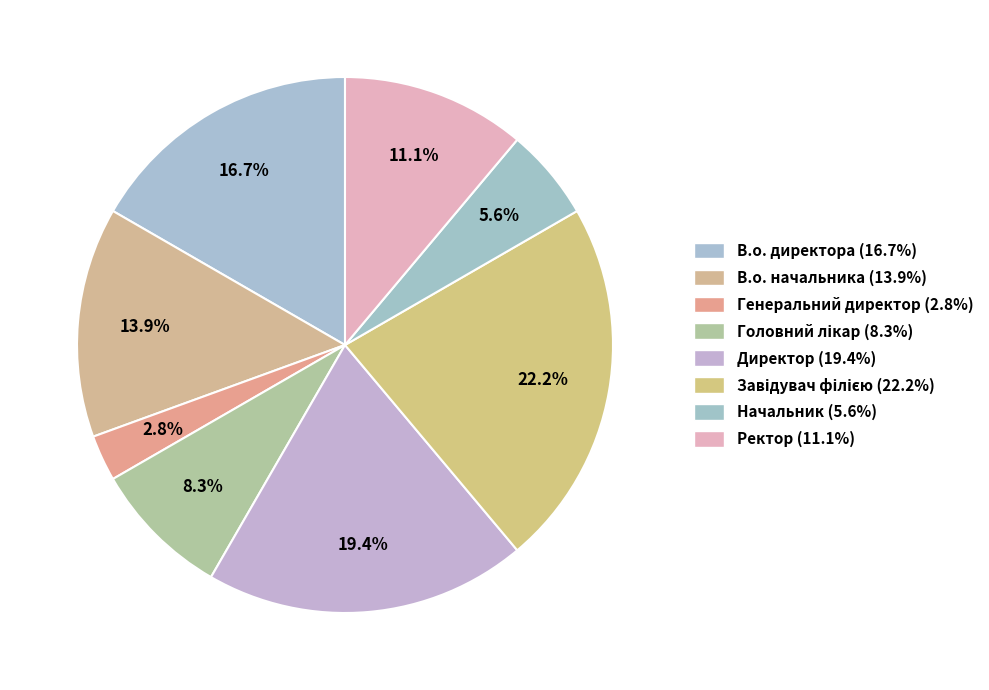

Does any single category account for the majority?

No